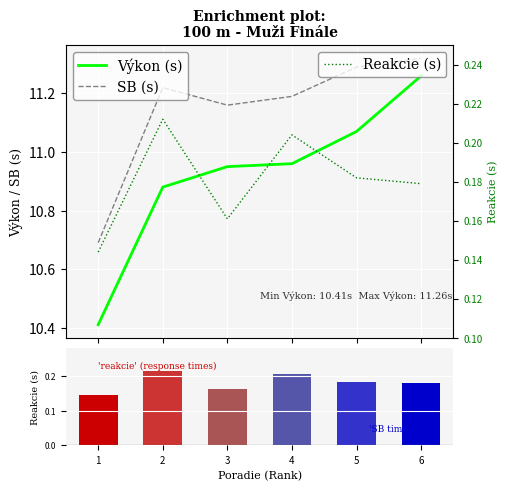

Which label corresponds to the largest value in the chart?

6